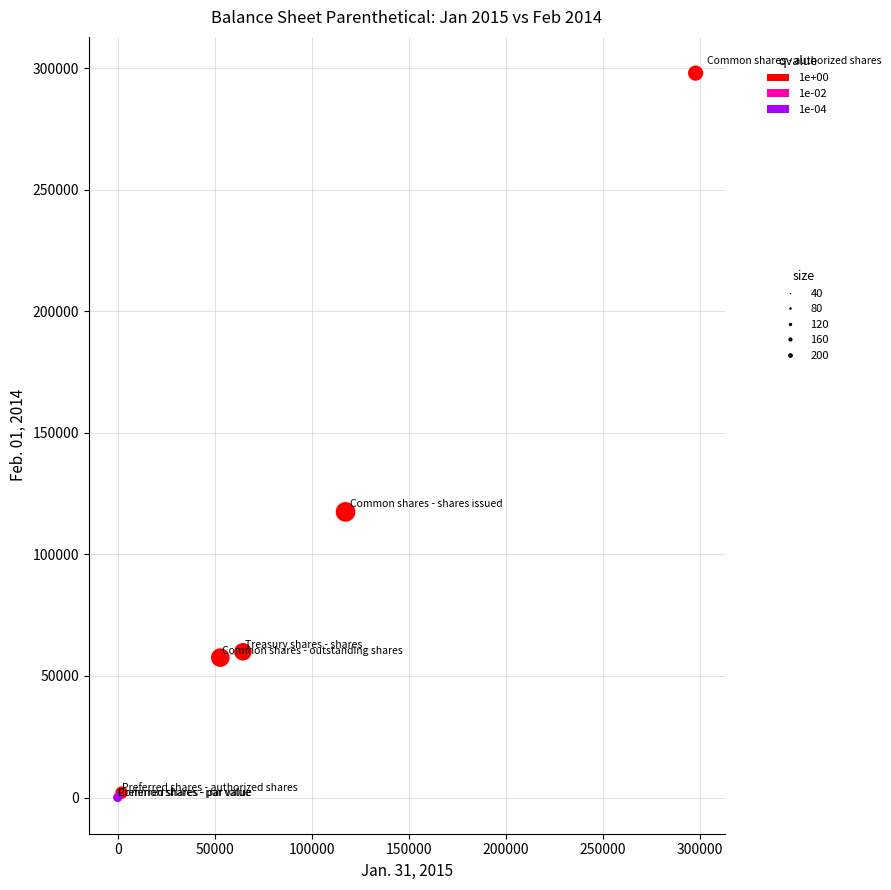

What Y value in the scatter plot is closest to 149000?

117495.0